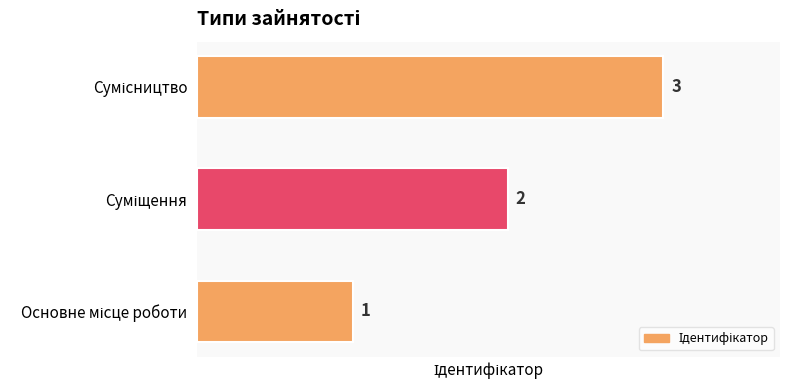

Are the bars horizontal?

Yes